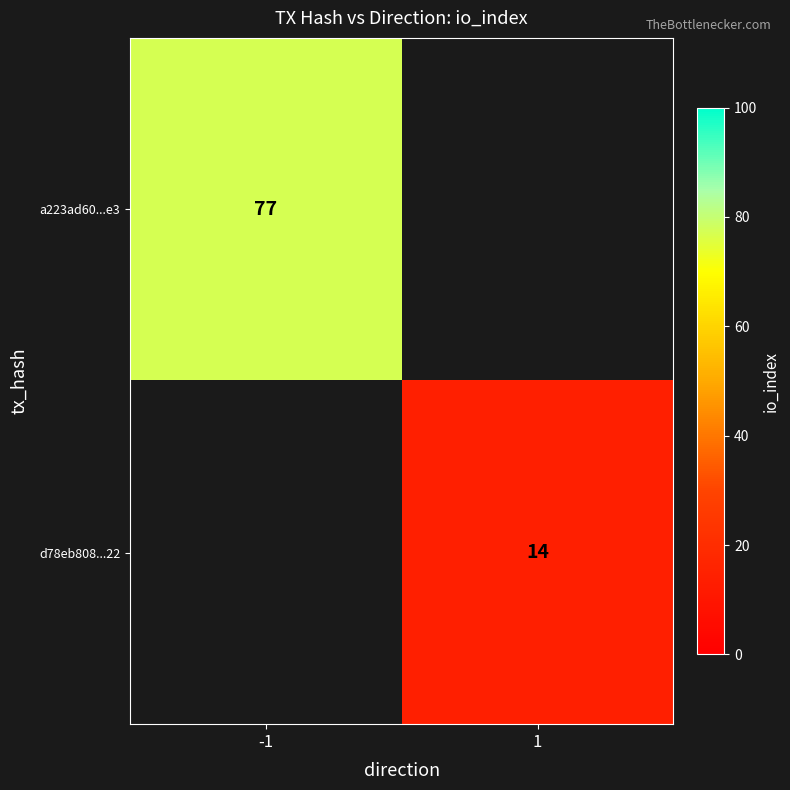

What is the greatest value displayed?

77.0